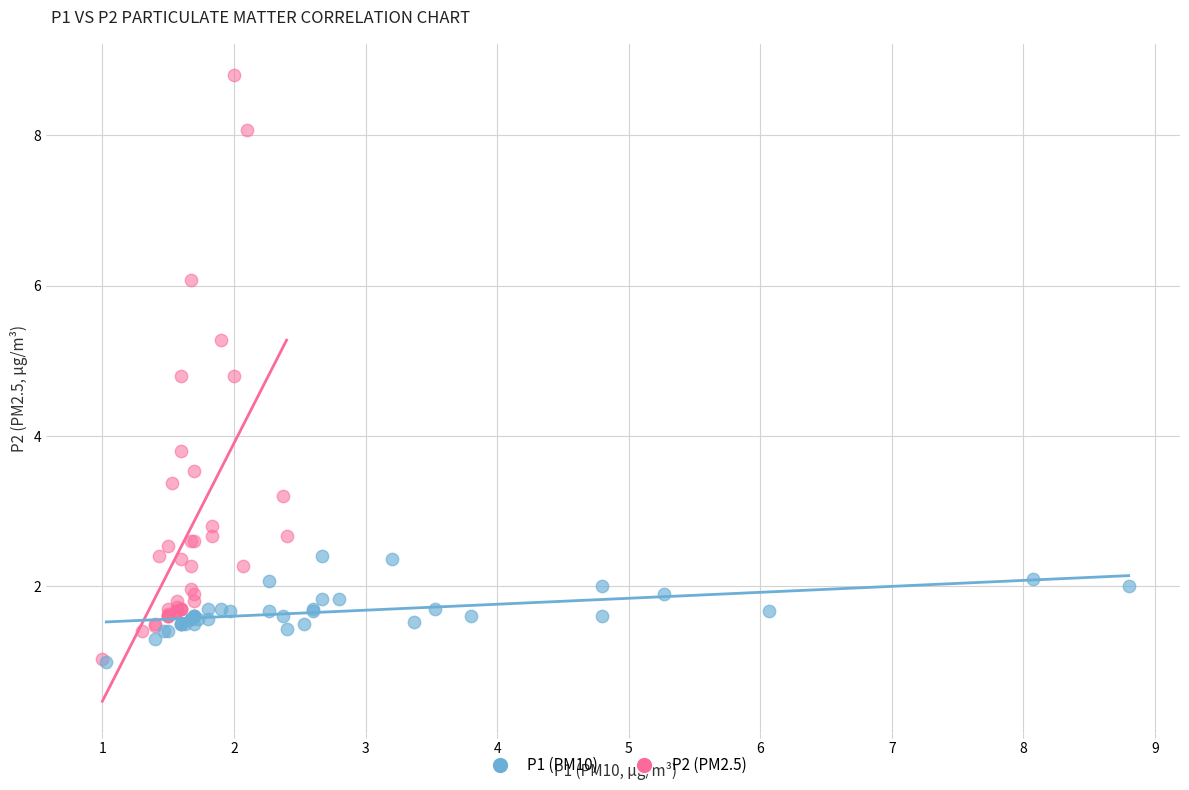

Which series has the widest spread of Y values?

P2 (PM2.5)